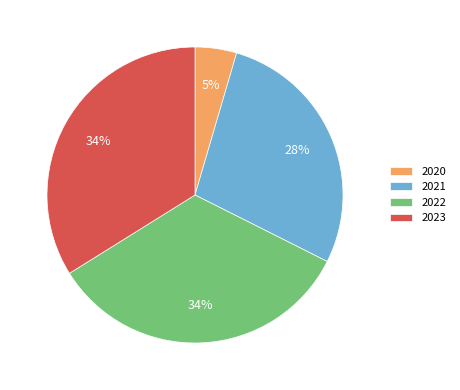

To the nearest percent, what percentage of the pie is 2022?

34%